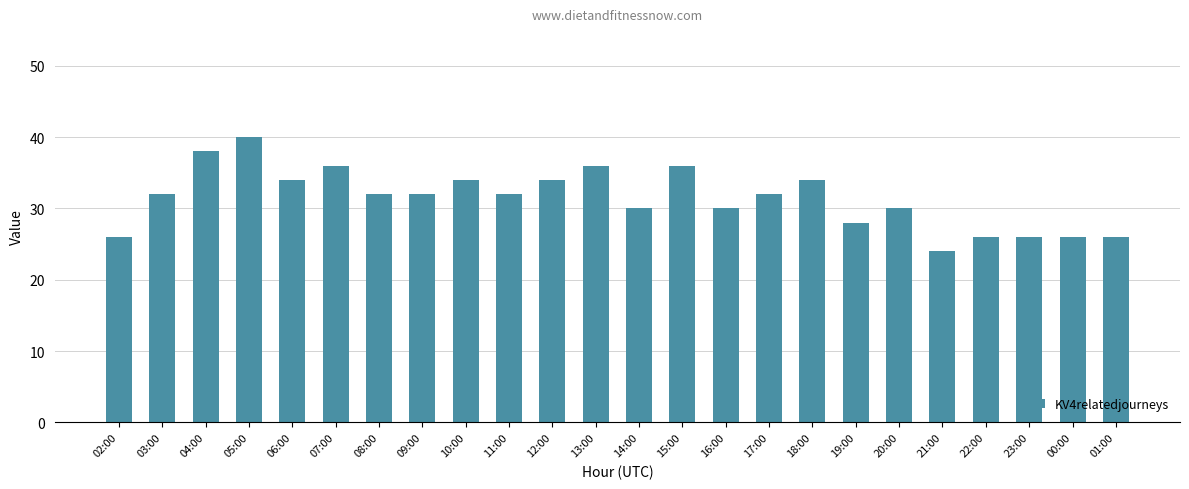

How many categories are shown in the chart?

24